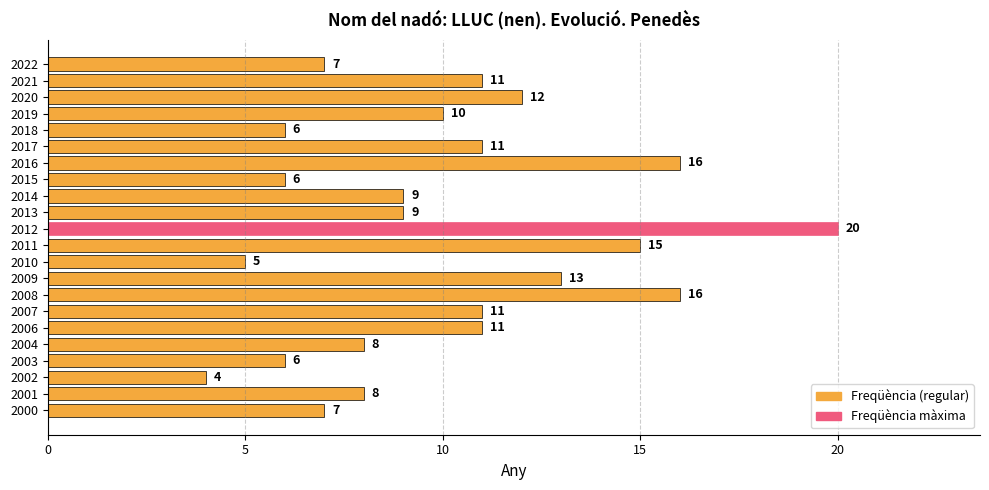

What is the value of the 7th bar from the top?

16